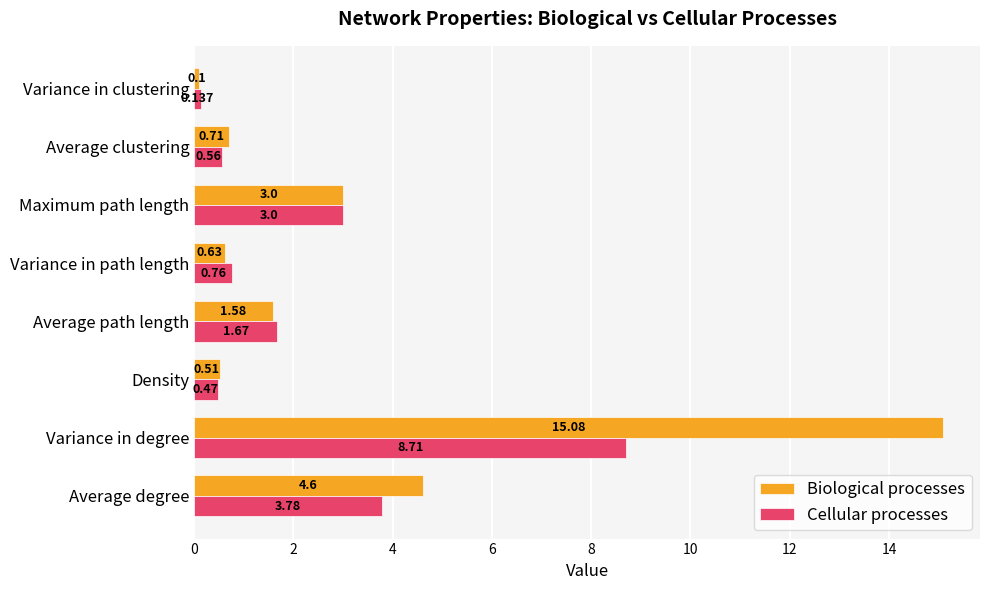

Rank the categories by Biological processes value from lowest to highest.

Variance in clustering, Density, Variance in path length, Average clustering, Average path length, Maximum path length, Average degree, Variance in degree